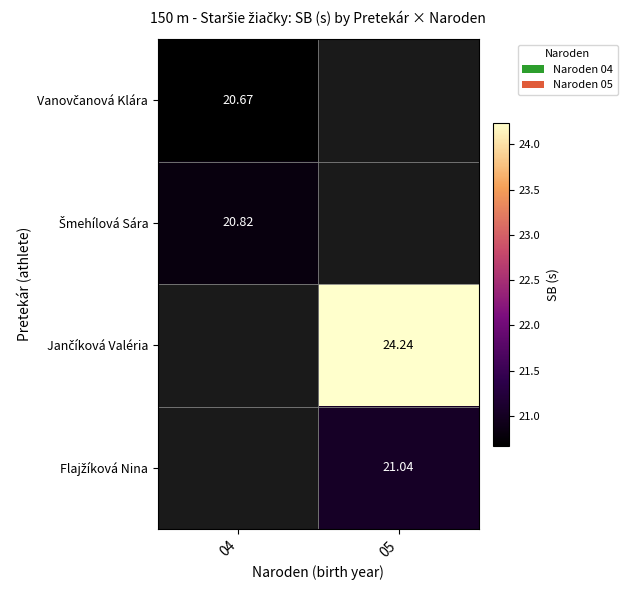

How many data points in Flajžíková Nina are above 21?

1